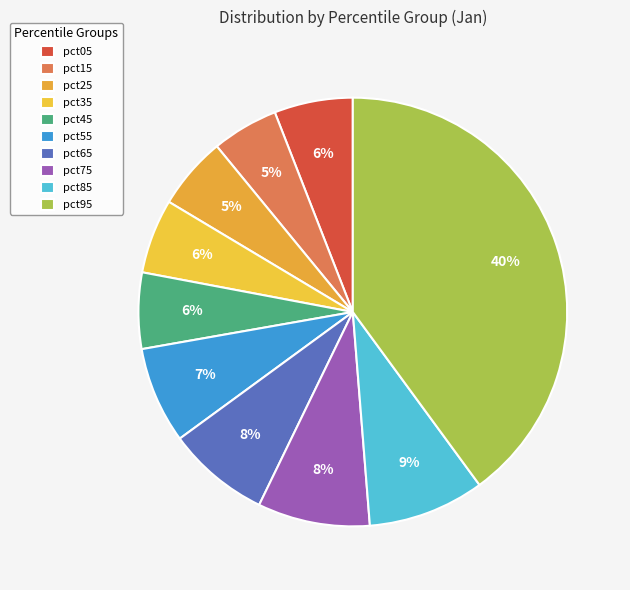

To the nearest percent, what portion does pct35 represent?

6%